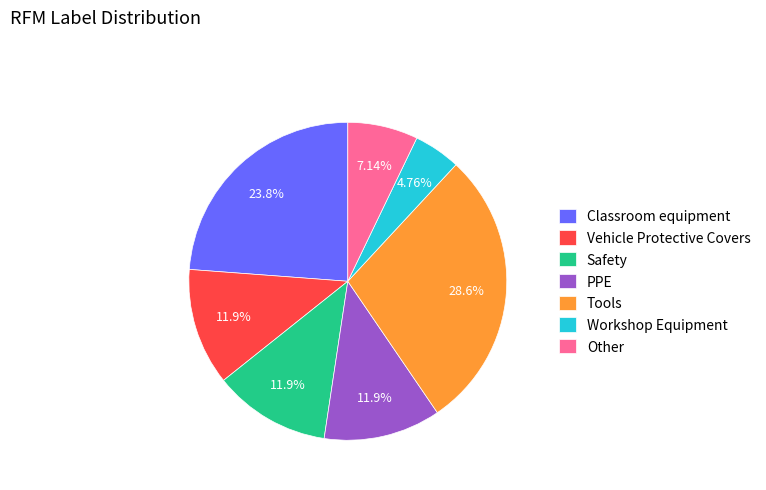

Does Tools represent more than half of the total?

No